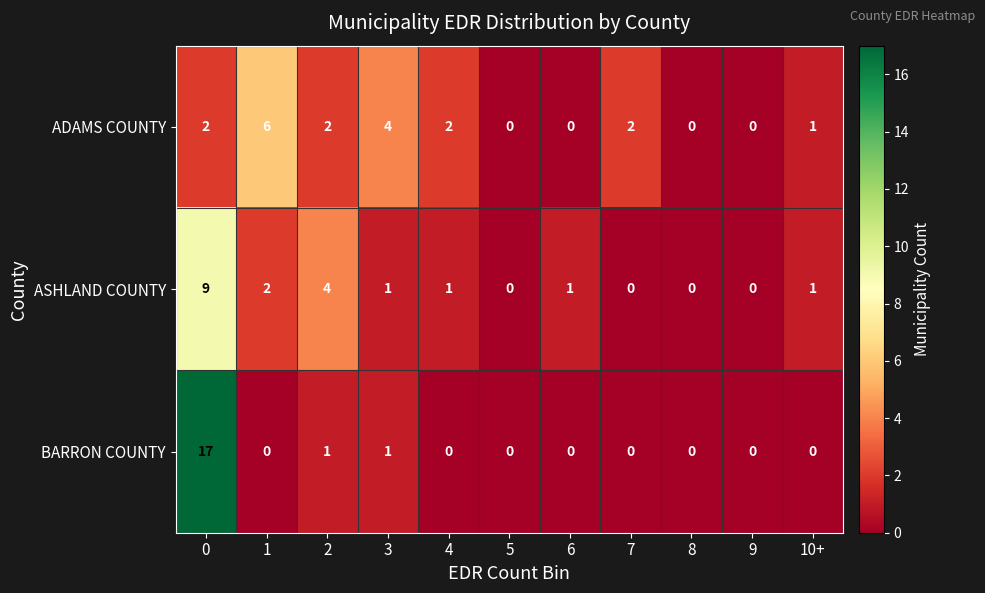

Is the value of ASHLAND COUNTY at 2 greater than the value of BARRON COUNTY at 0?

No